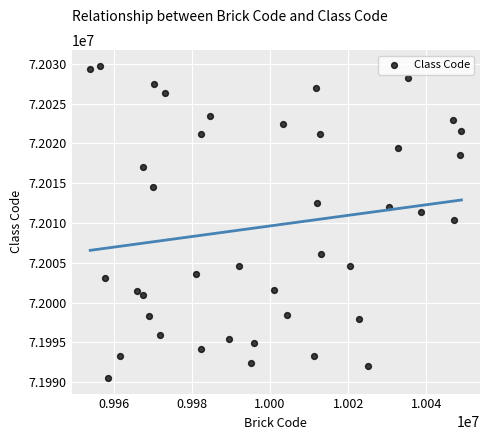

What is the range of Y values (max minus min)?

39254.6